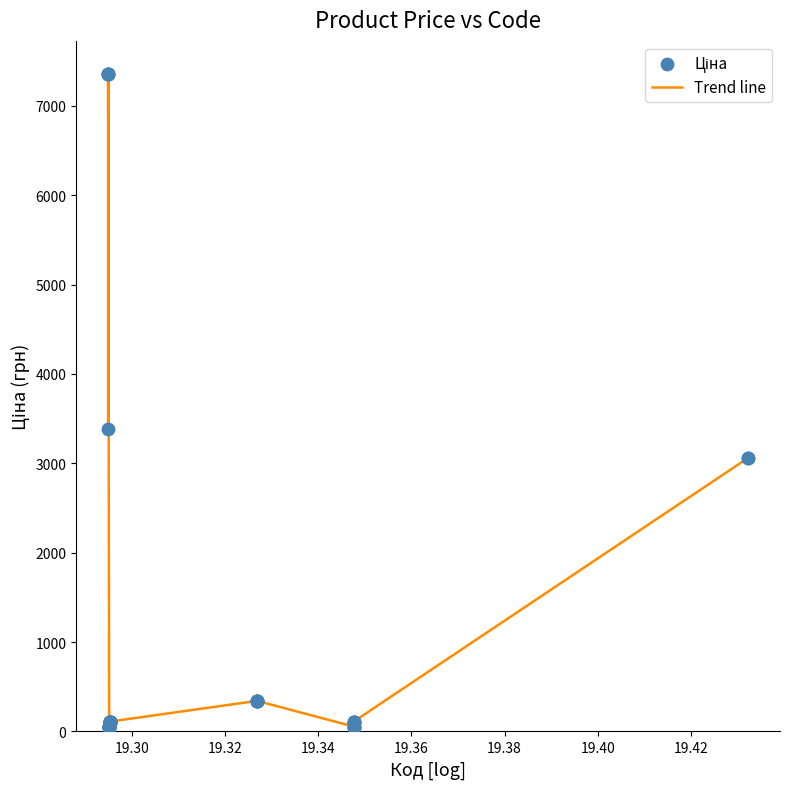

What is the difference between the maximum and minimum values?

7304.9